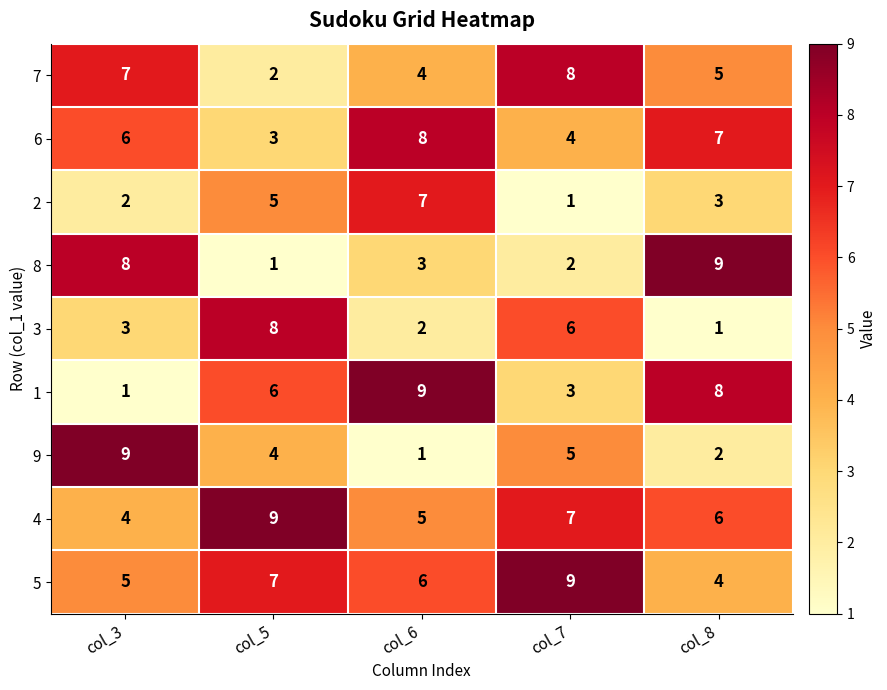

How many categories are shown in the chart?

5